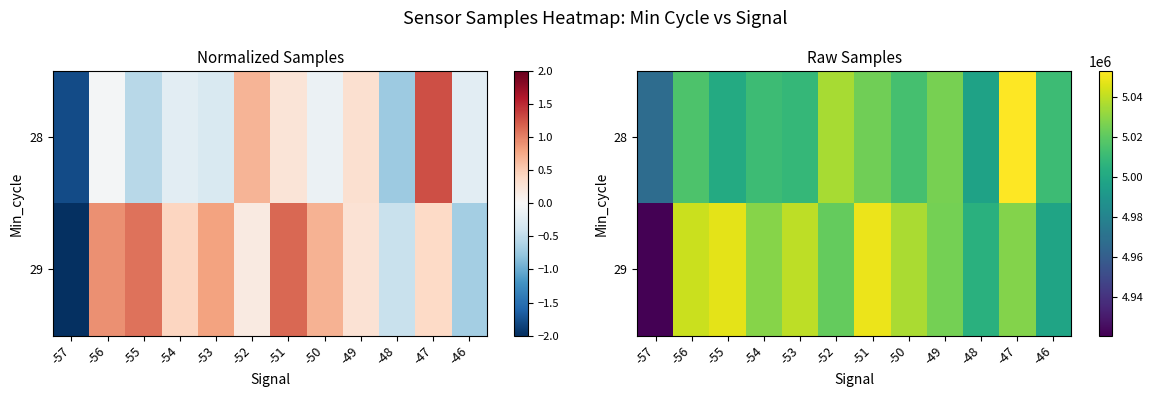

What is the approximate value of 28 at -49, to the nearest 10?

5025650